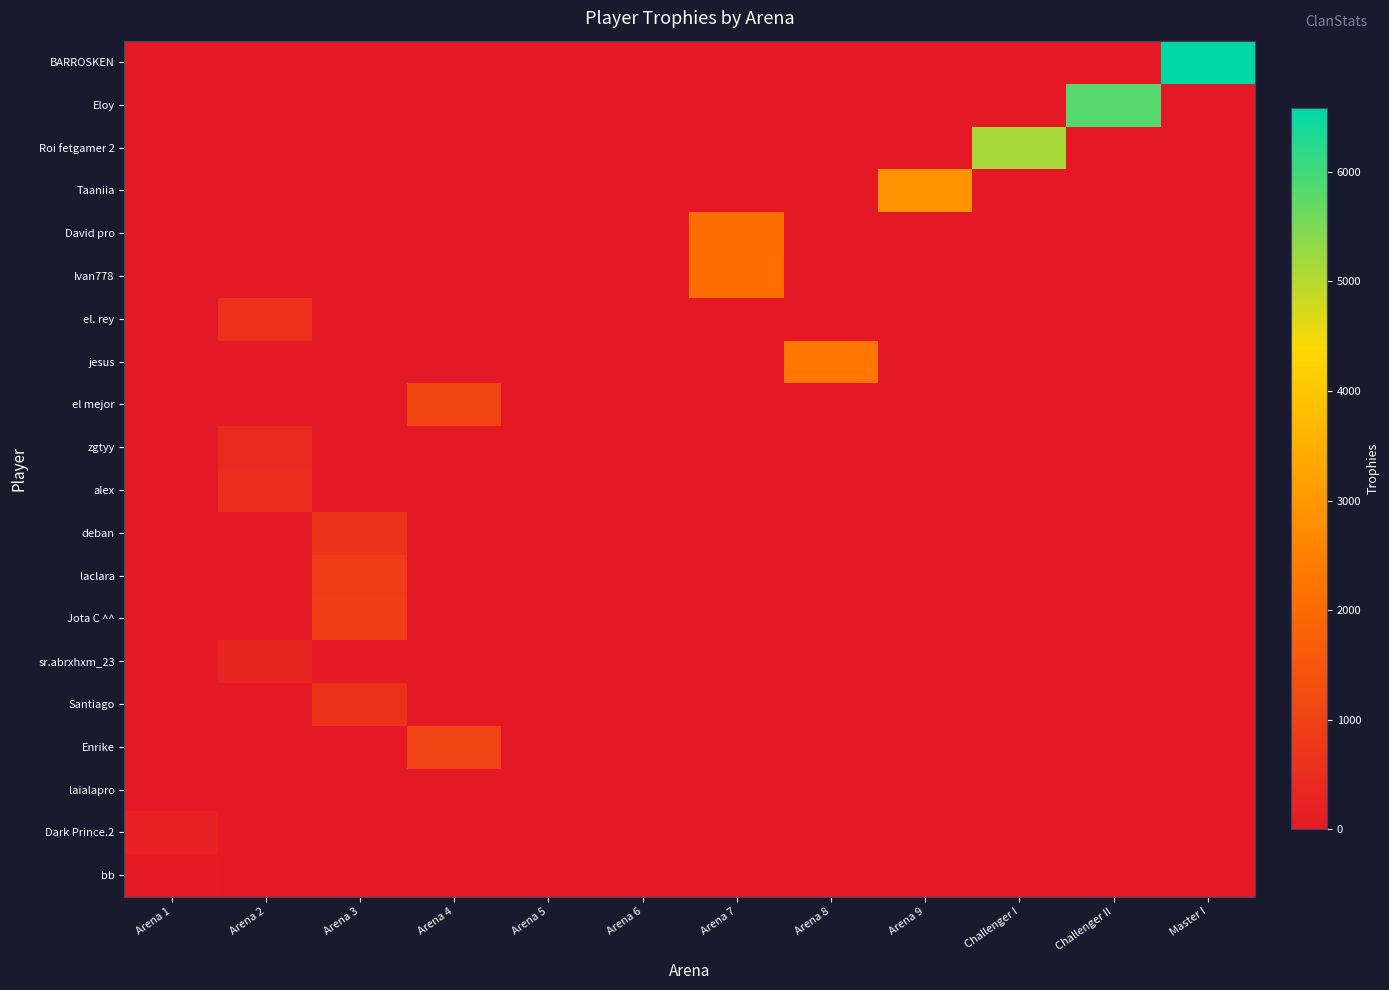

How many categories are shown in the chart?

12